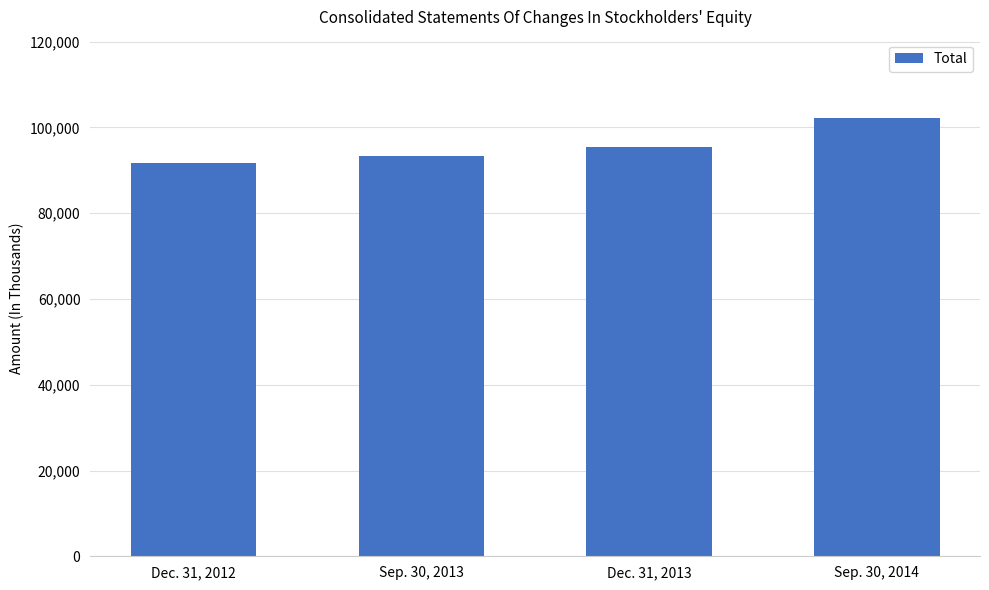

What is the difference between the second highest and minimum values?

3754